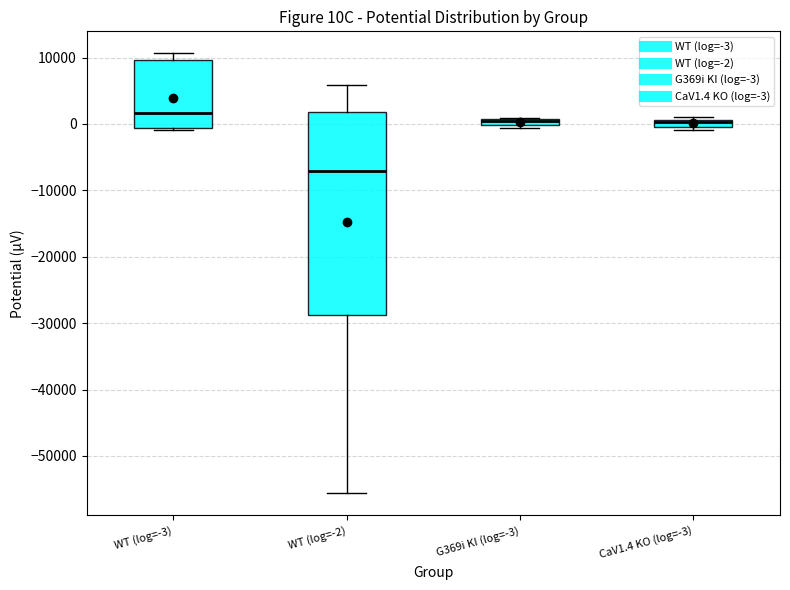

Where is the upper edge of the box for WT (log=-3) on the y-axis? The values are not printed on the chart, so give them approximately, as read against the axis.

10000